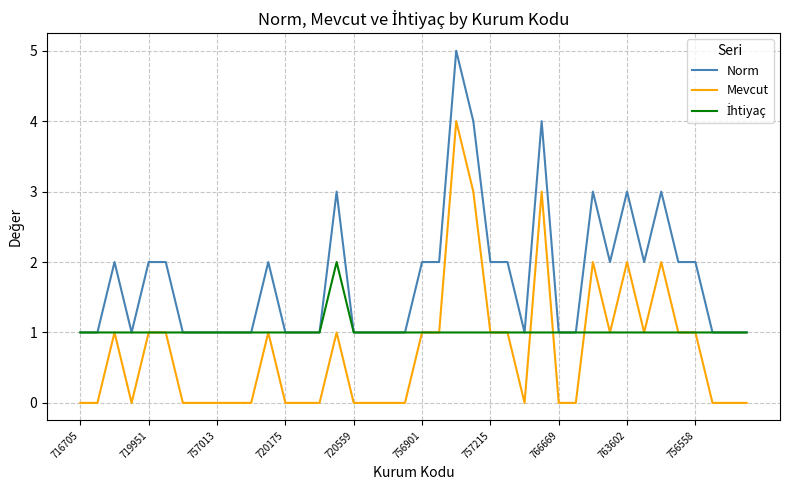

What is the maximum value shown in the chart?

5